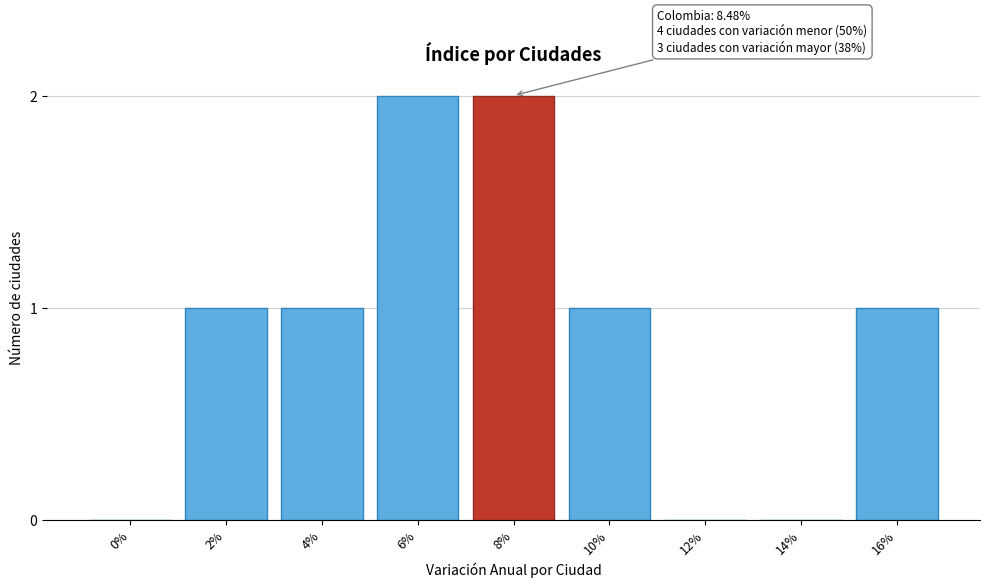

Reading left to right, transcribe all the data shown in this chart.

0%=0	2%=1	4%=1	6%=2	8%=2	10%=1	12%=0	14%=0	16%=1